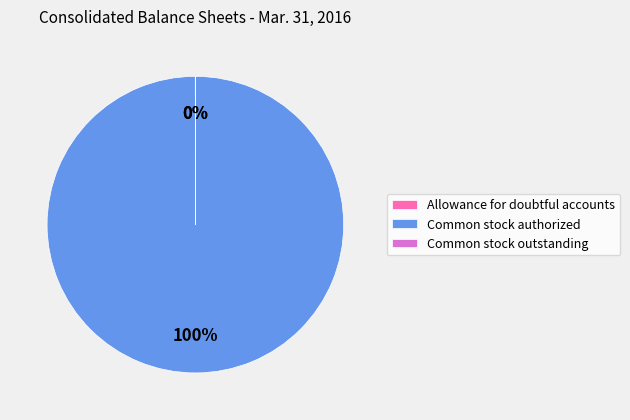

Which slice is the largest?

Common stock authorized